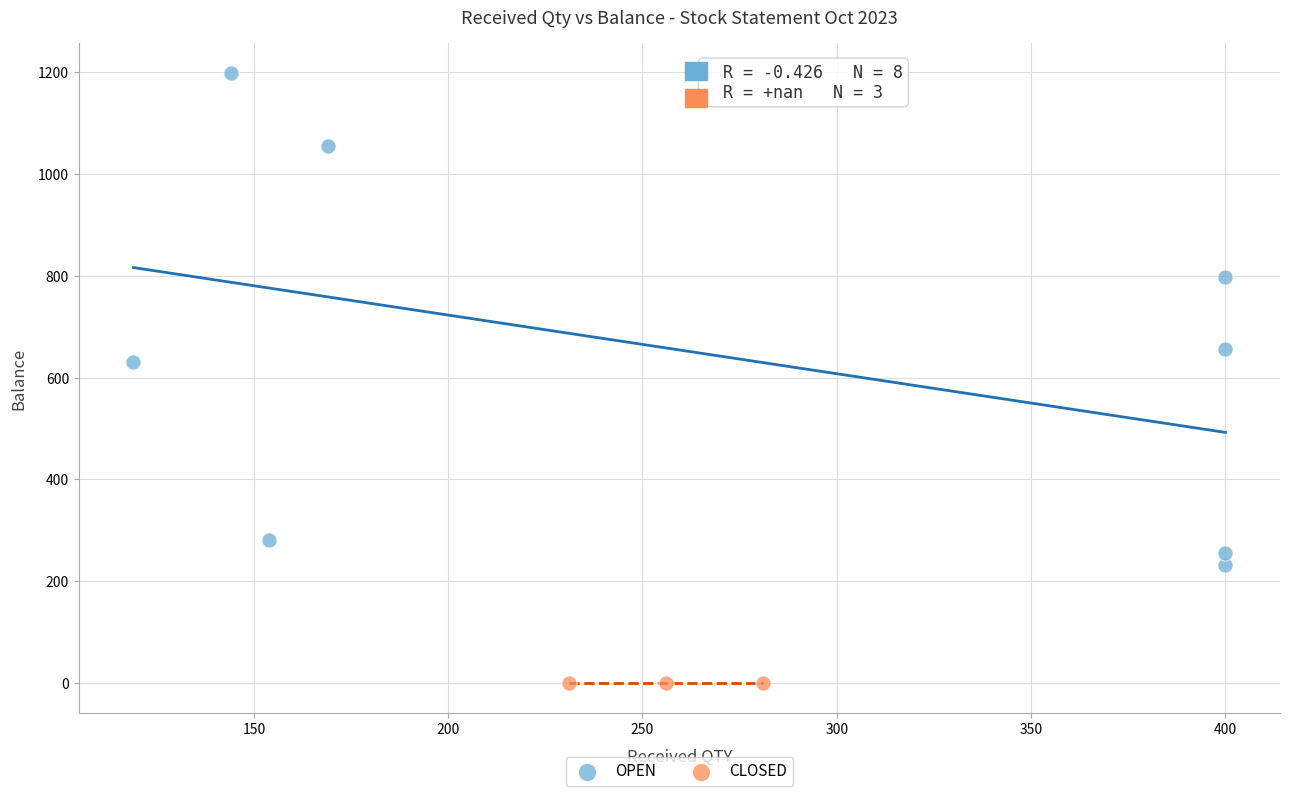

Which series contains the lowest Y value?

CLOSED